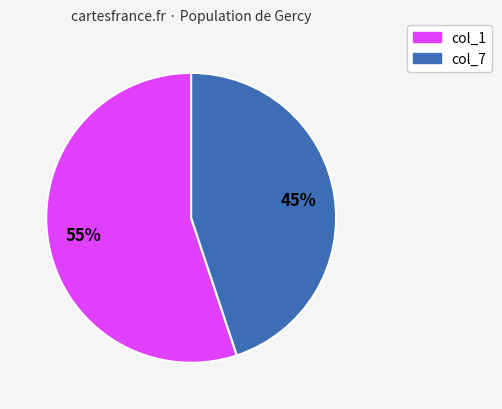

Is there any slice that represents more than half of the pie?

Yes